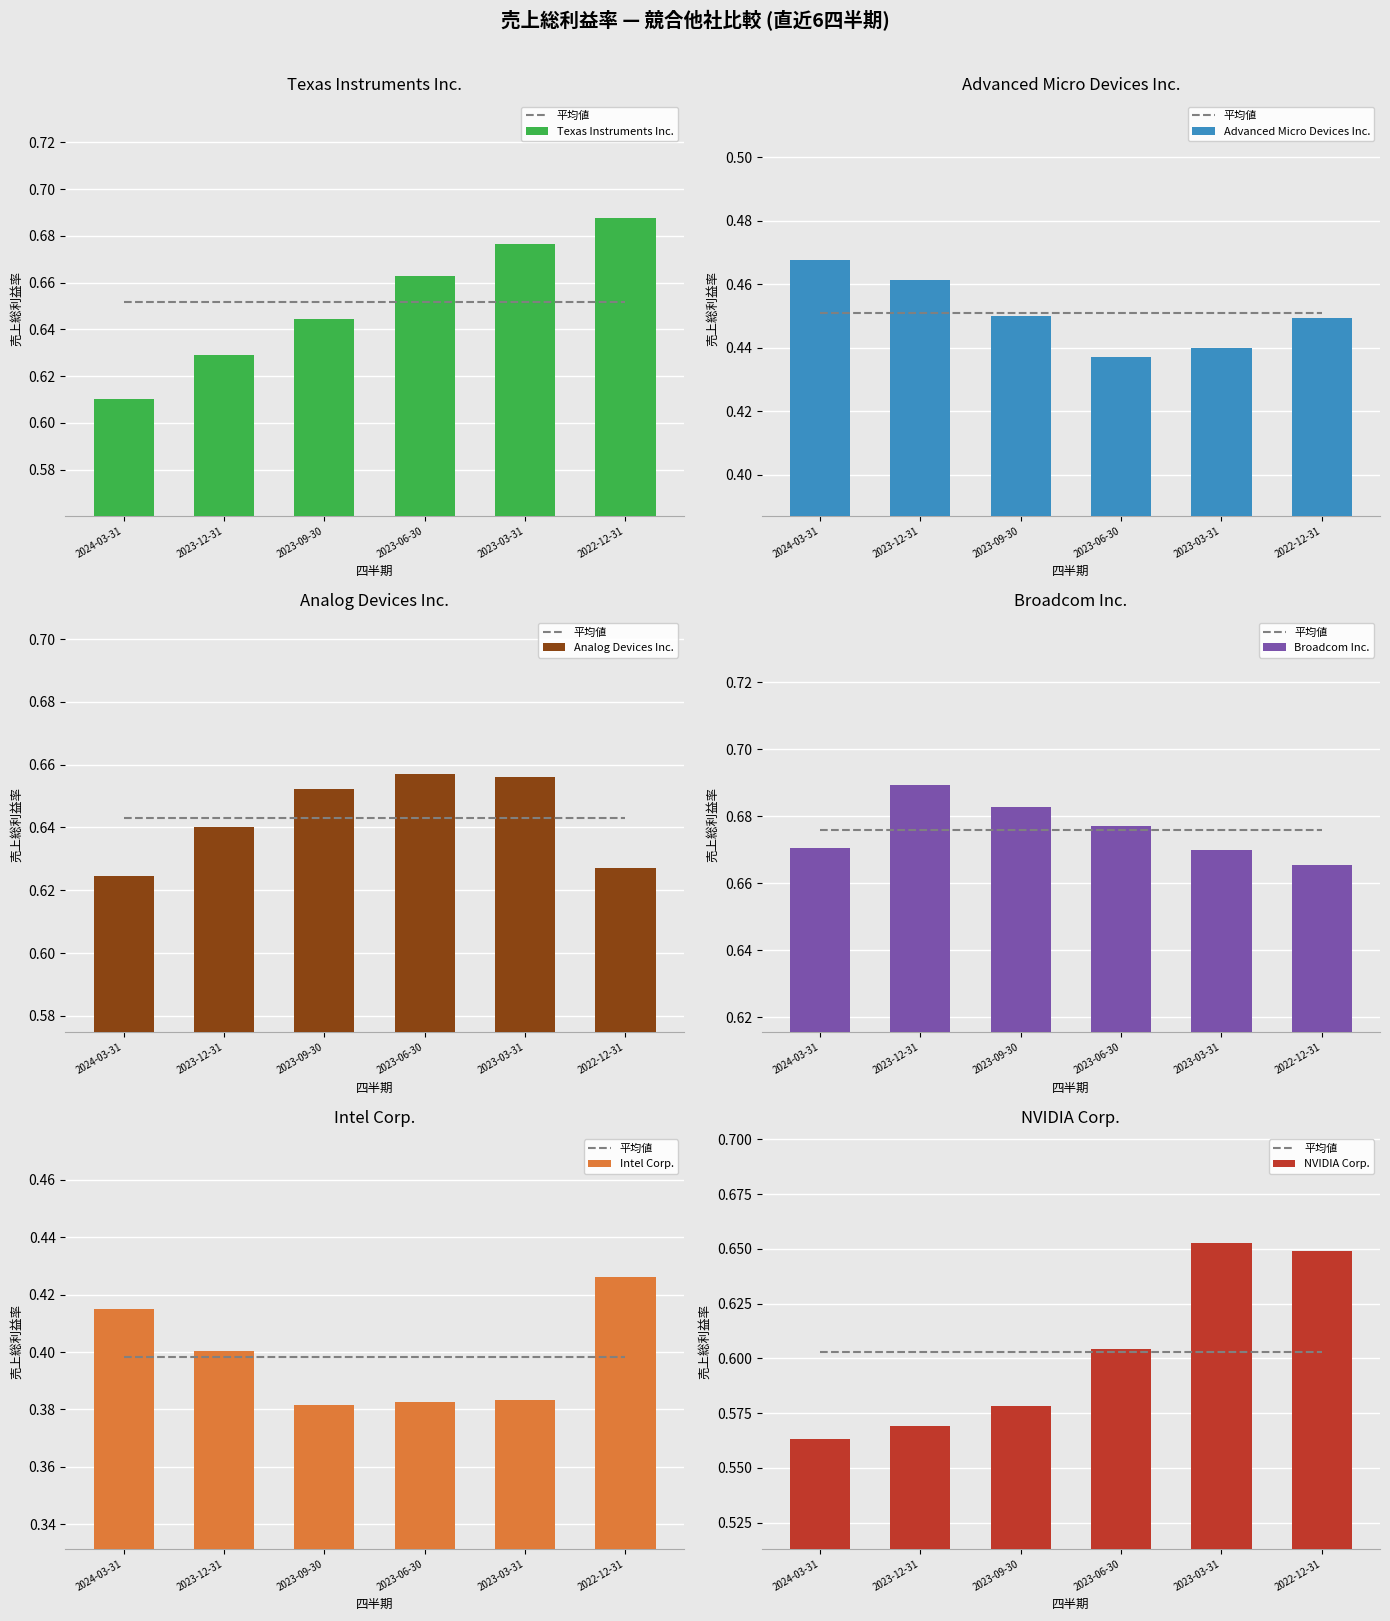

At 2023-09-30, list the series in order from smallest to largest.

Intel Corp., Advanced Micro Devices Inc., NVIDIA Corp., Texas Instruments Inc., Analog Devices Inc., Broadcom Inc.